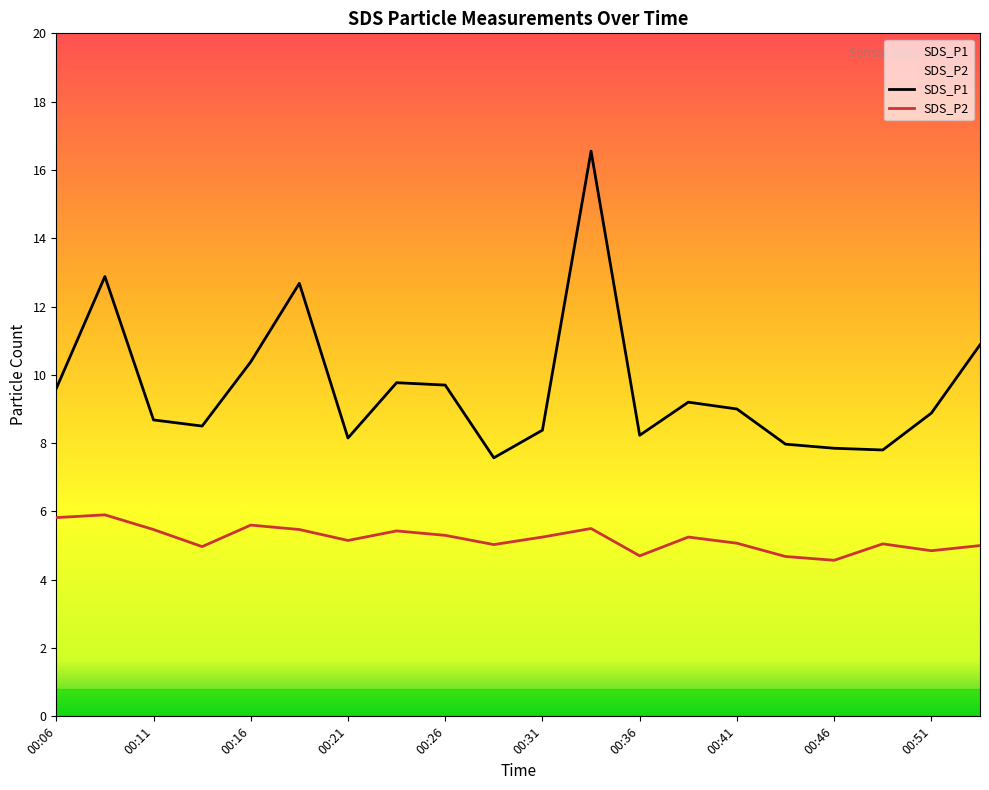

Which series has the widest spread of values?

SDS_P1